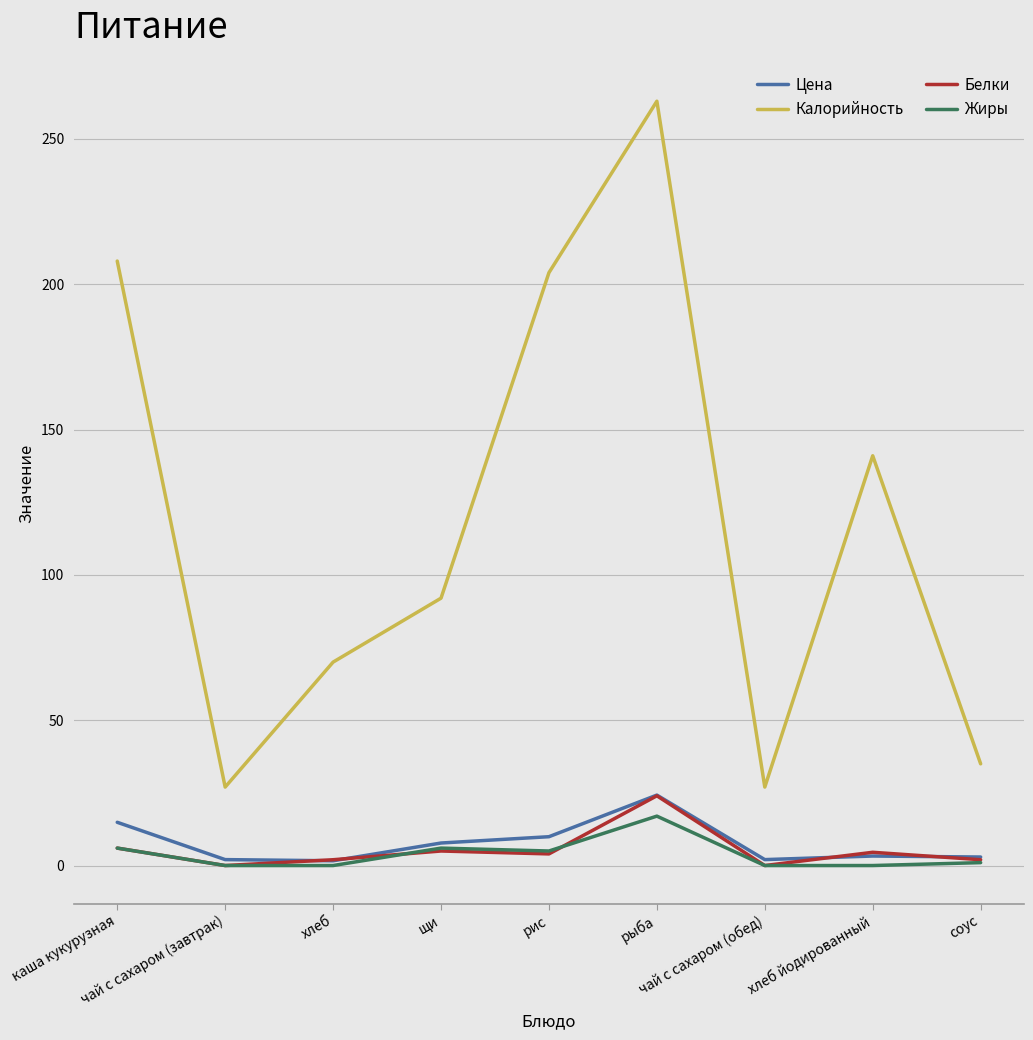

True or false: Жиры has a value of 6.0 at щи.

True